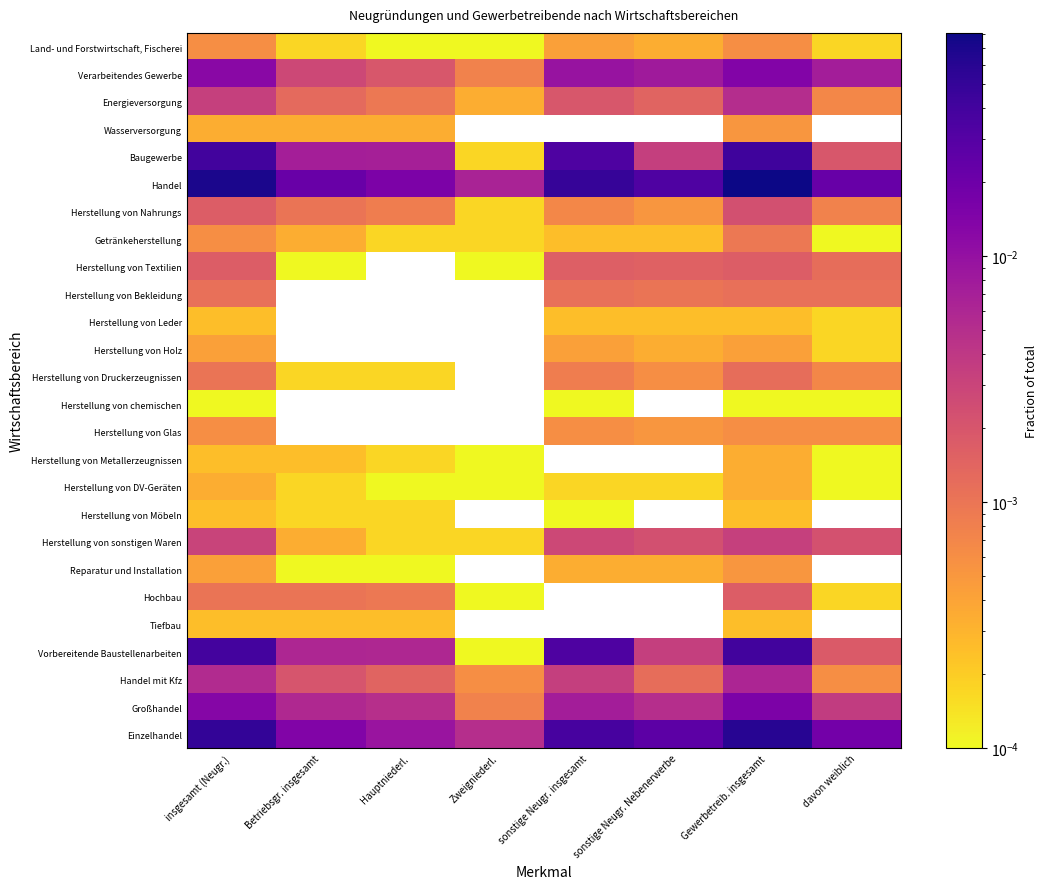

Which series changed the most between insgesamt (Neugr.) and davon weiblich?

Handel